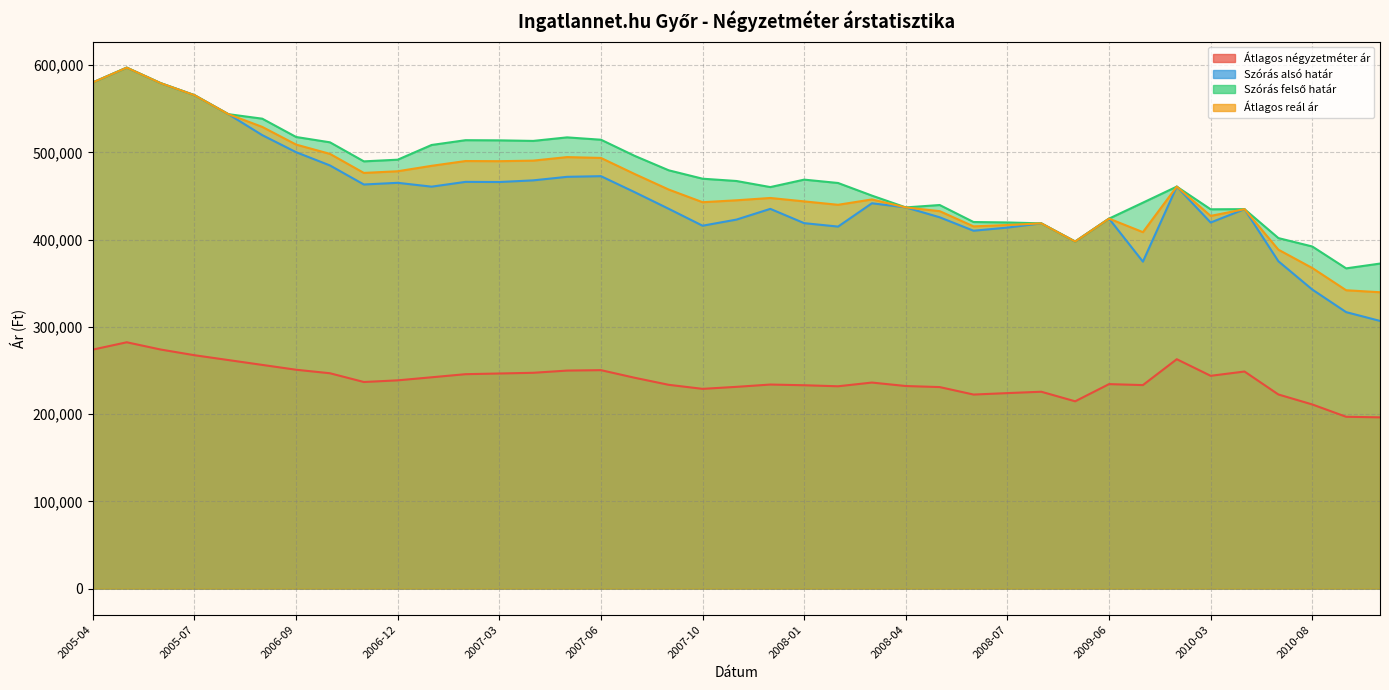

Which series has the largest total across all categories?

Szórás felső határ